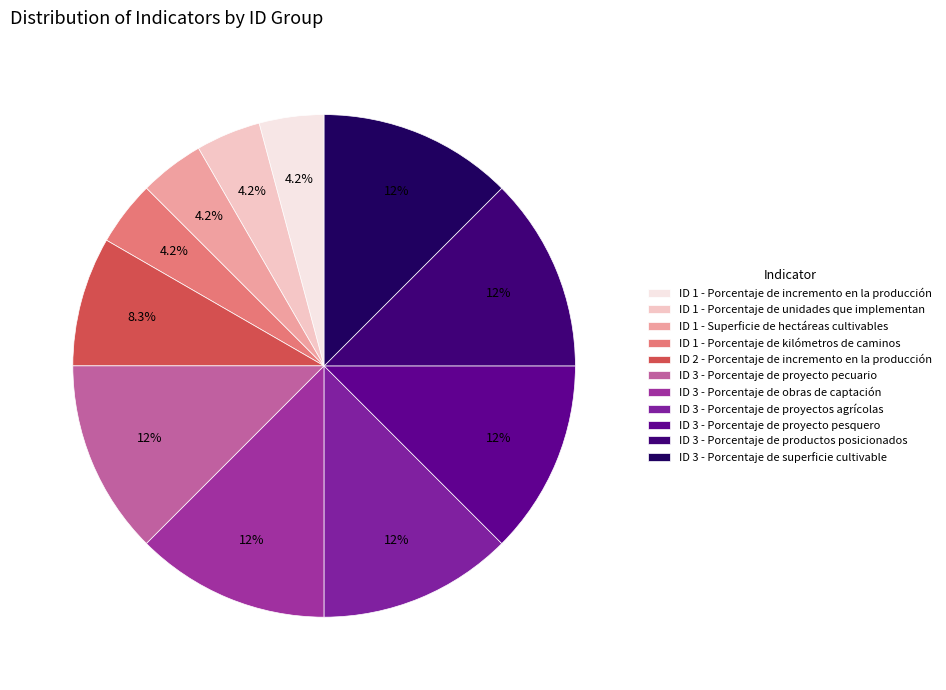

What percentage is the ID 3 - Porcentaje de proyecto pecuario slice, to the nearest percent?

12%